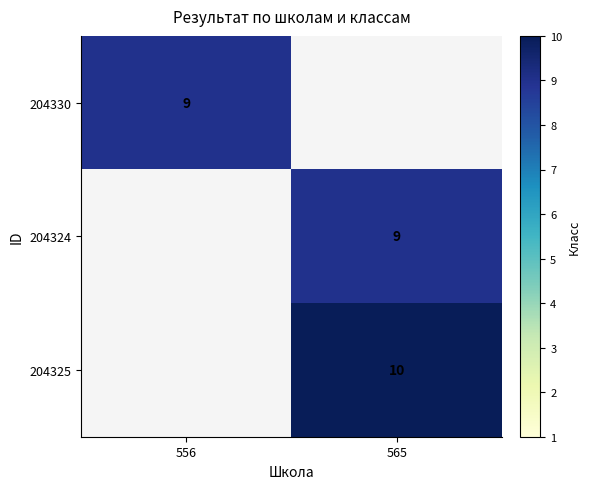

Count the number of data series in this chart.

3